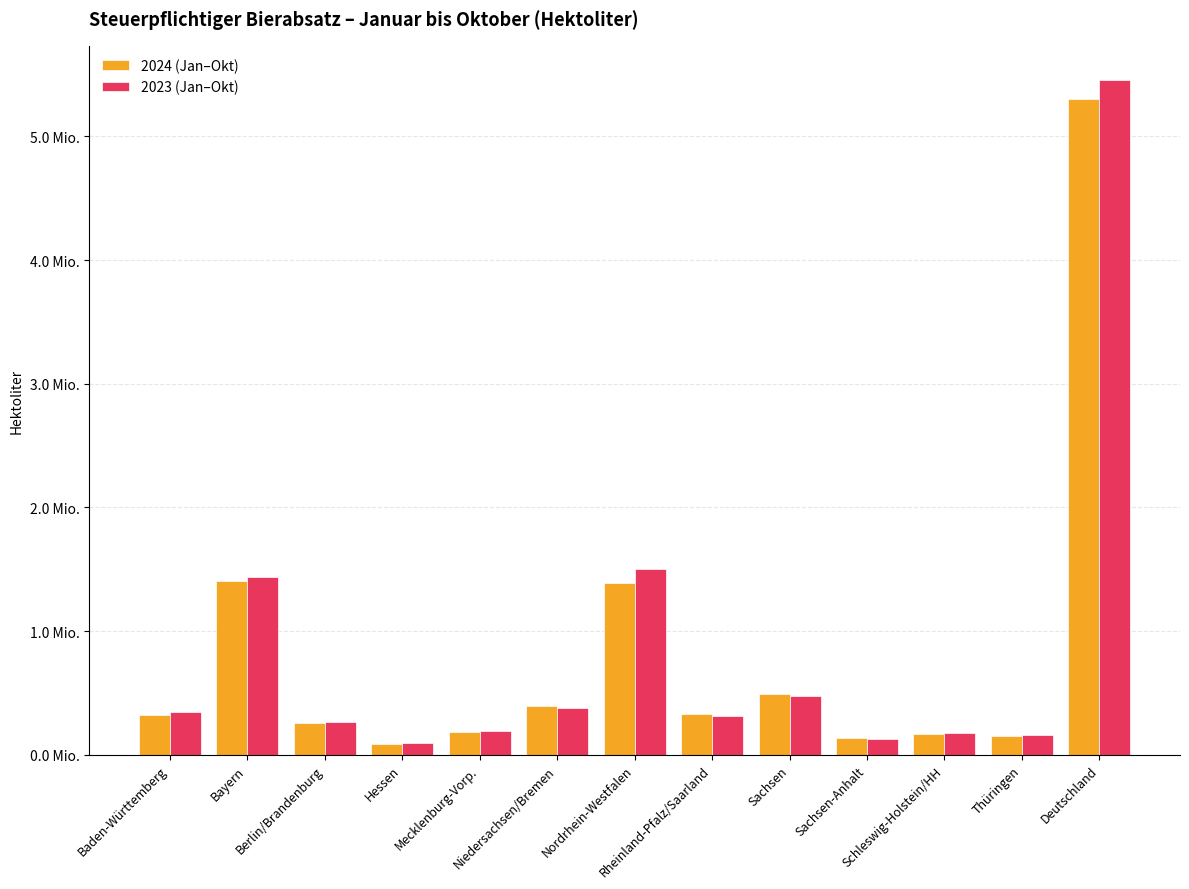

What is the difference between the highest and lowest values at Schleswig-Holstein/HH?

10061.2